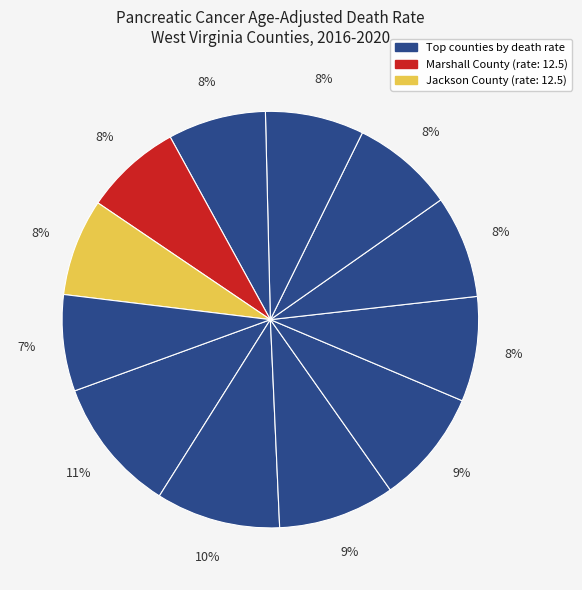

Count the number of slices in the pie.

12